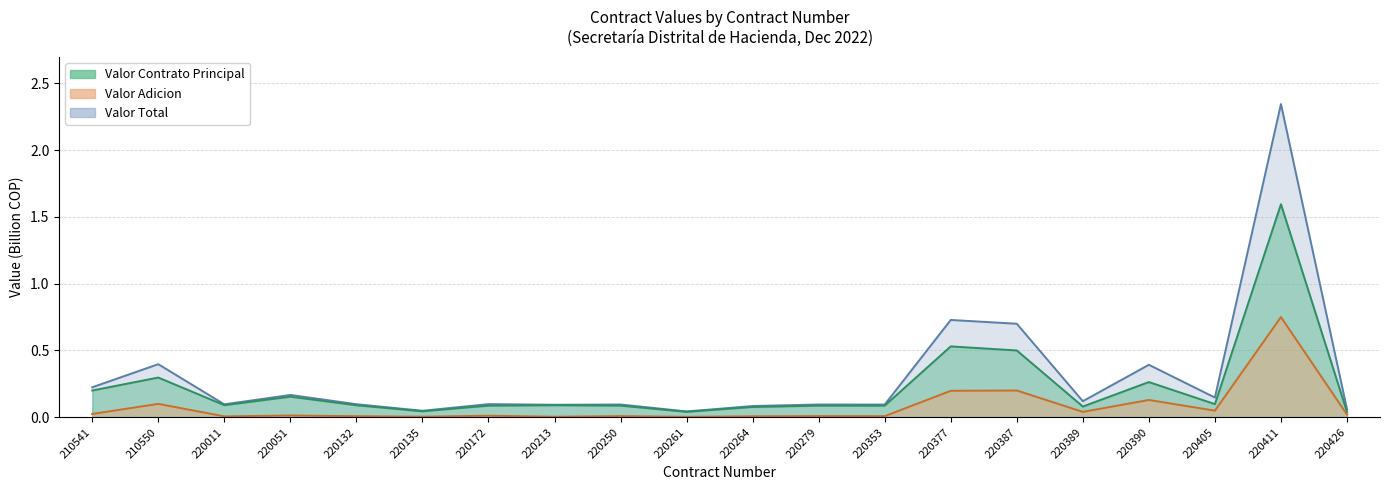

Rank the series by their average value, from highest to lowest.

Valor Total, Valor Contrato Principal, Valor Adicion